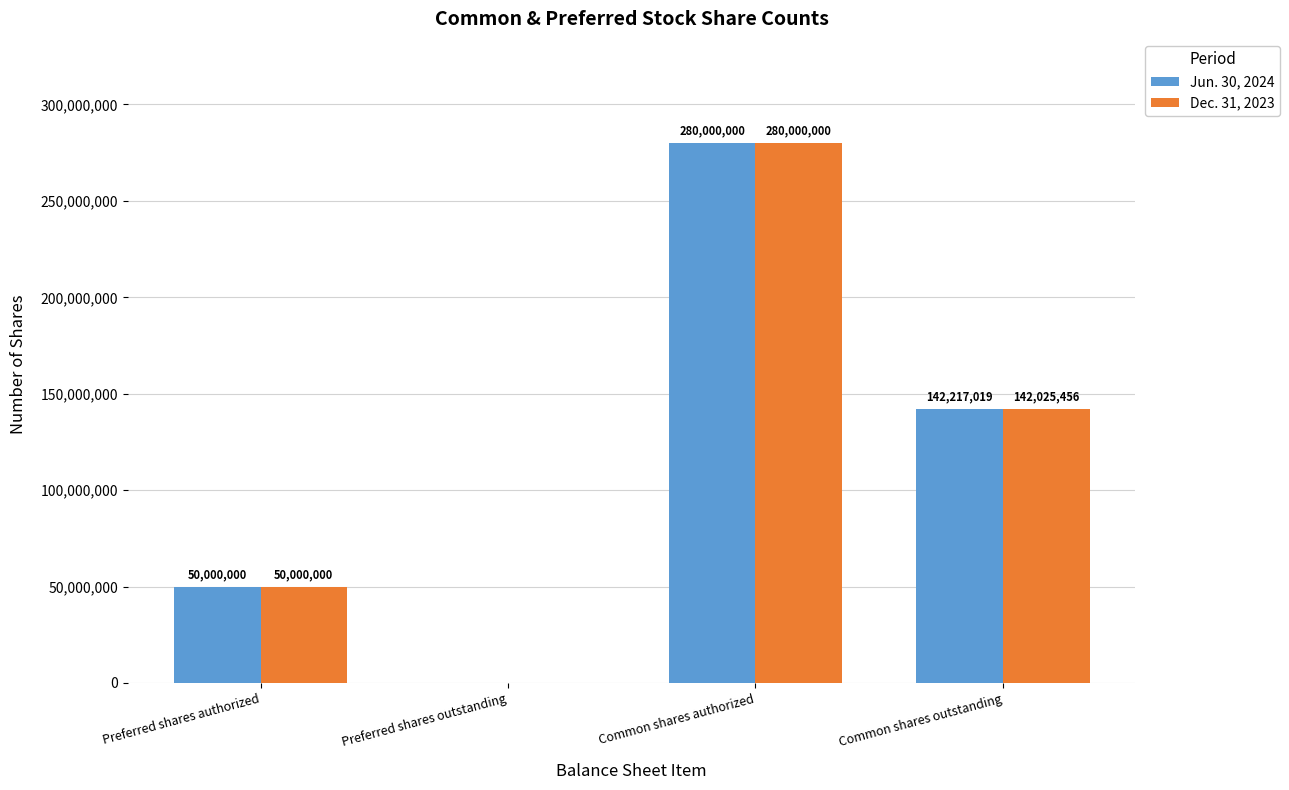

Are the bars grouped side by side (vs. stacked)?

Yes